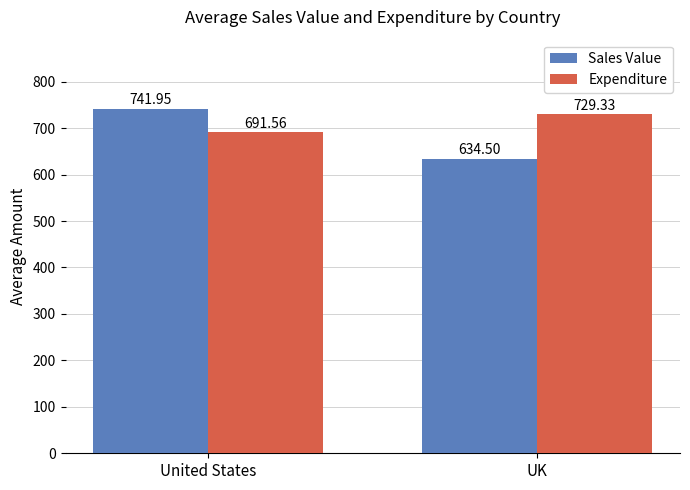

What is the average value of the Expenditure series?

710.4